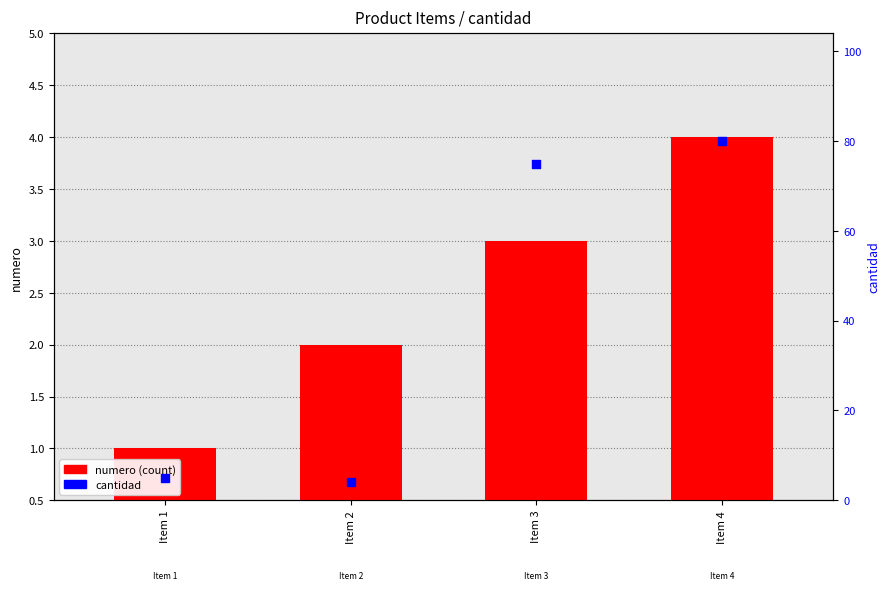

Which series has the largest total across all categories?

cantidad